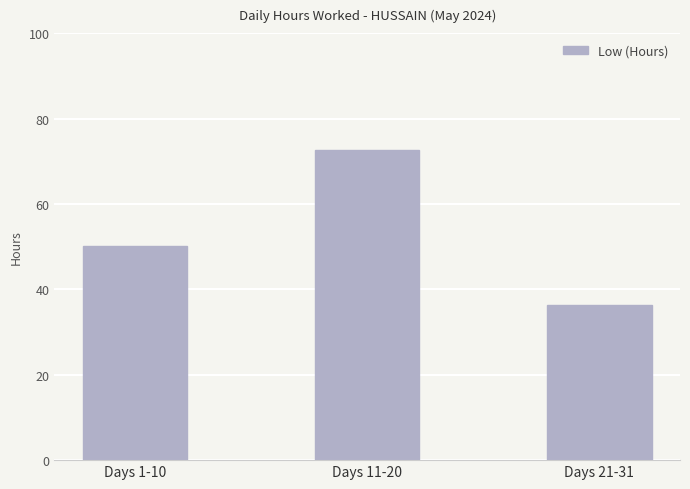

How many categories are shown in the chart?

3